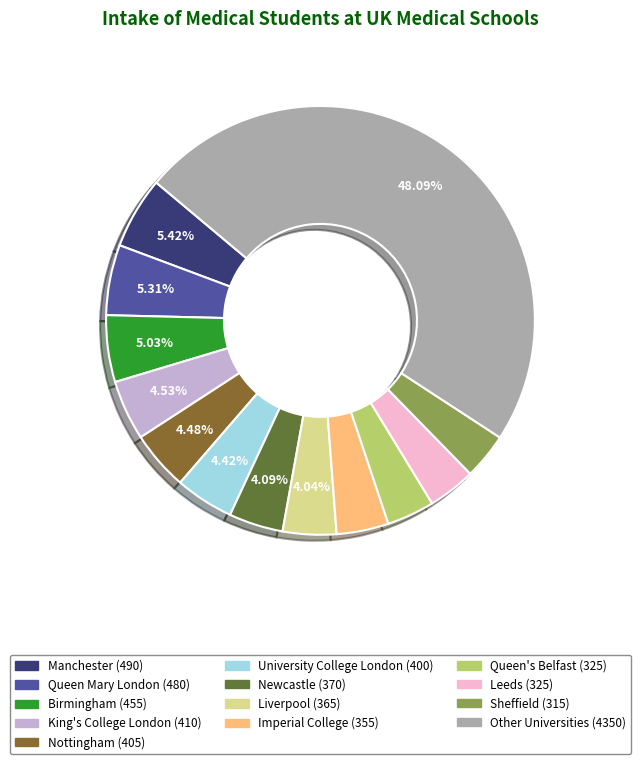

Count the number of slices in the pie.

13